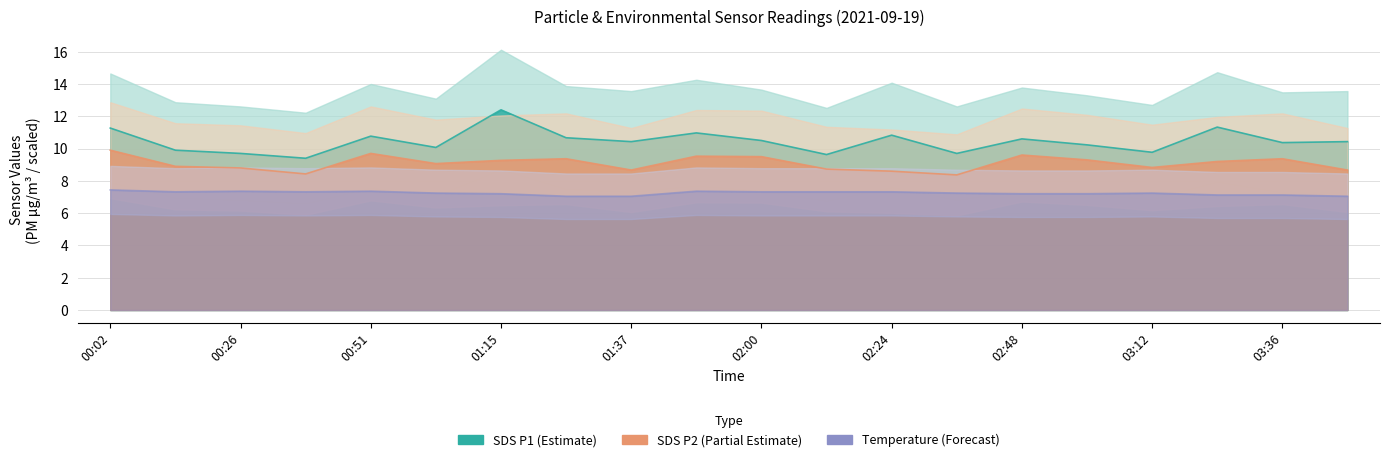

Where does the SDS_P1 series first go above 10?

00:02